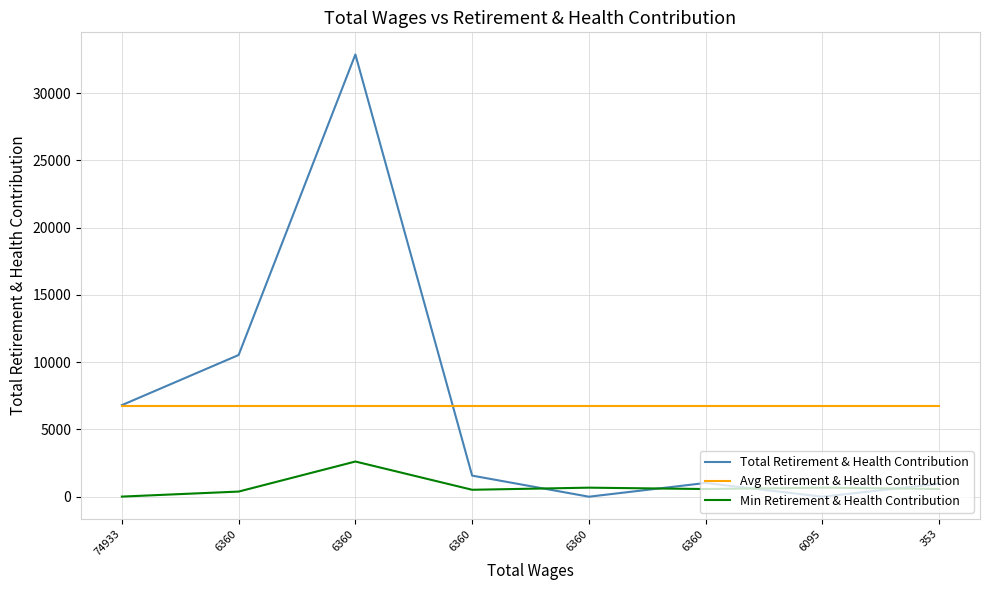

Which series changed the most between 6360 and 353?

Total Retirement & Health Contribution